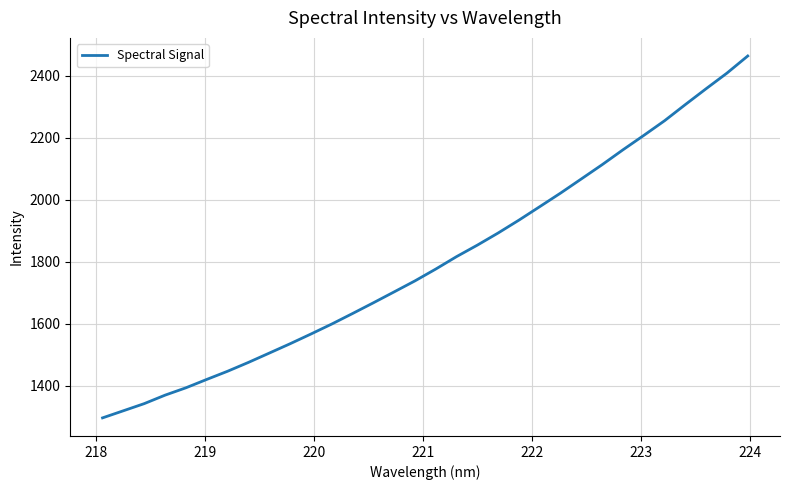

True or false: the data has more than 1 interior local peaks.

False